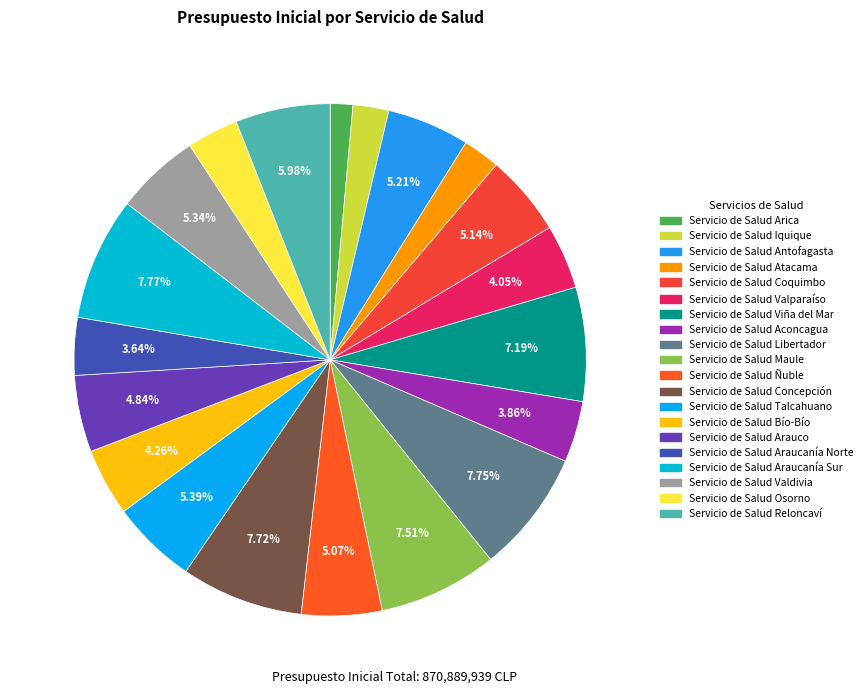

How many slices are in this pie chart?

20